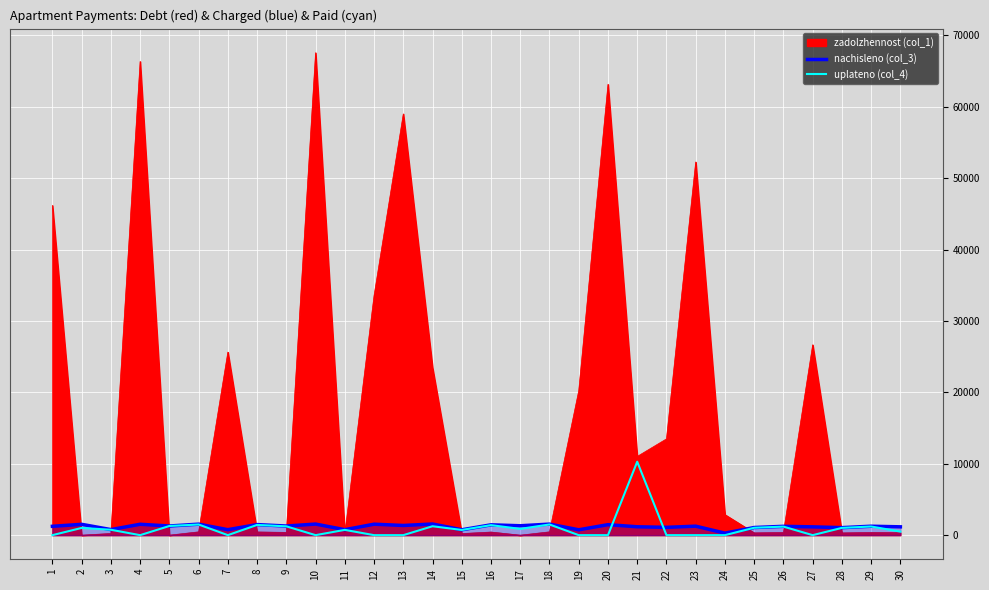

What is the difference between the maximum and minimum values in the nachisleno (col_3) series?

1277.0